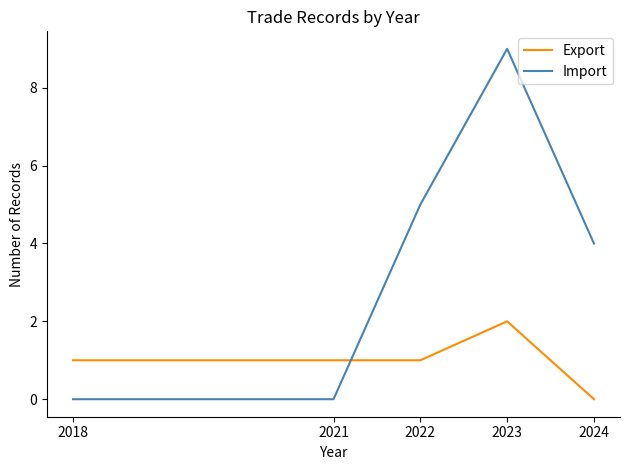

The Export series shows 2 at 2018. True or false?

False